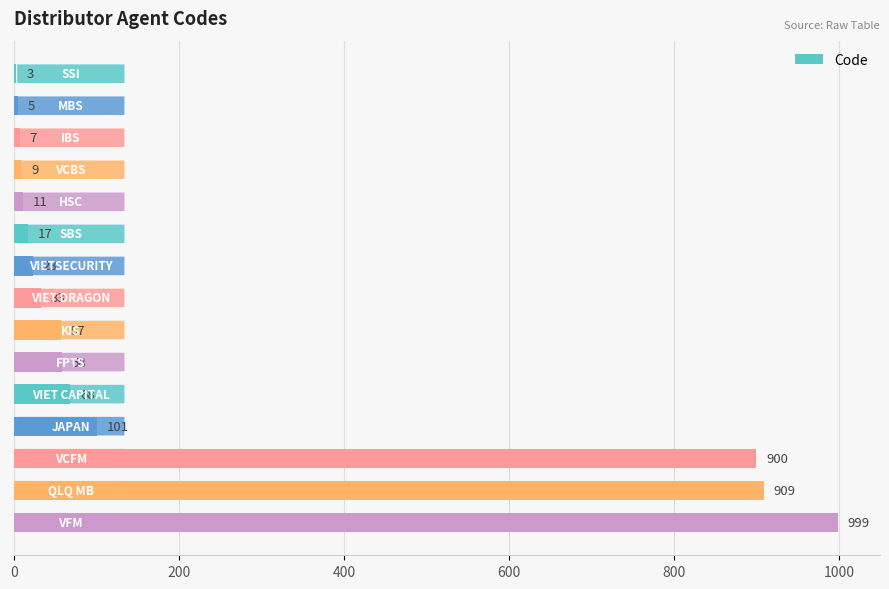

Count the number of categories in the chart.

15